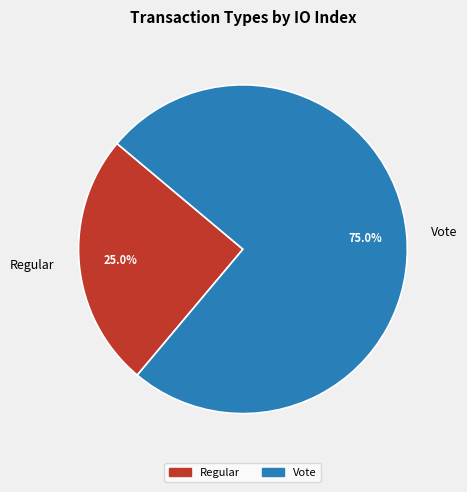

To the nearest percent, what is the average slice percentage?

50%